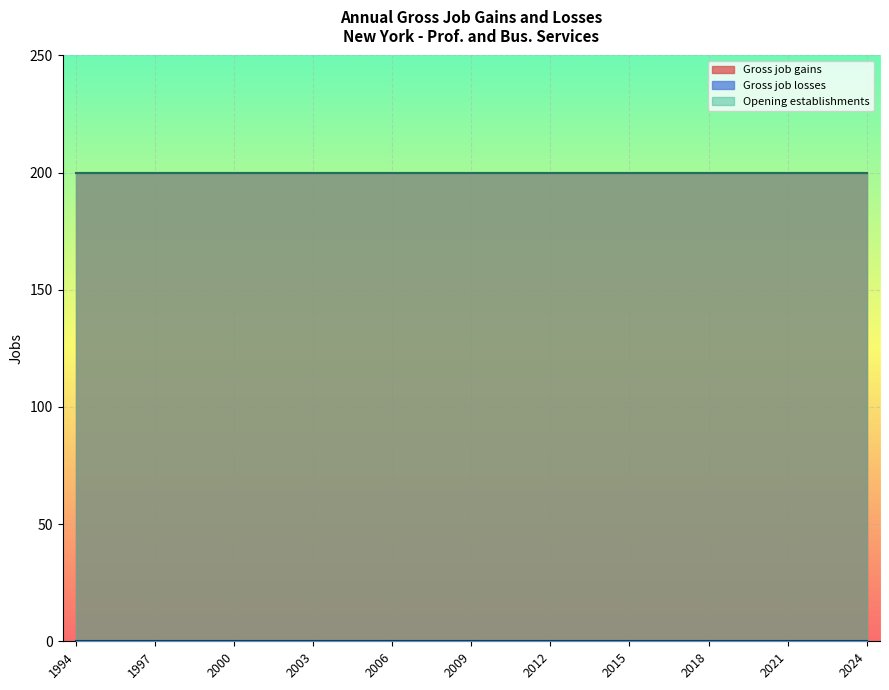

Reading left to right, transcribe all the data shown in this chart.

Gross job gains: 200	200	200	200	200	200	200	200	200	200	200	200	200	200	200	200	200	200	200	200	200	200	200	200	200	200	200	200	200	200	200
Gross job losses: 0	0	0	0	0	0	0	0	0	0	0	0	0	0	0	0	0	0	0	0	0	0	0	0	0	0	0	0	0	0	0
Opening establishments: 200	200	200	200	200	200	200	200	200	200	200	200	200	200	200	200	200	200	200	200	200	200	200	200	200	200	200	200	200	200	200